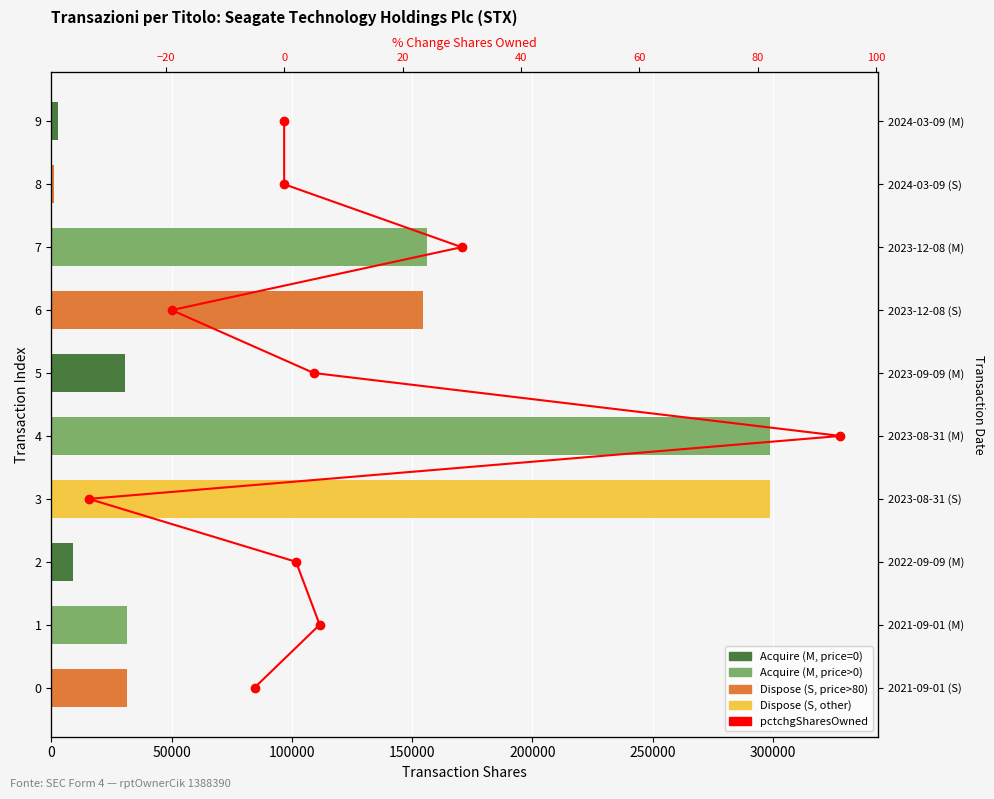

What position from the left is 250000?

6